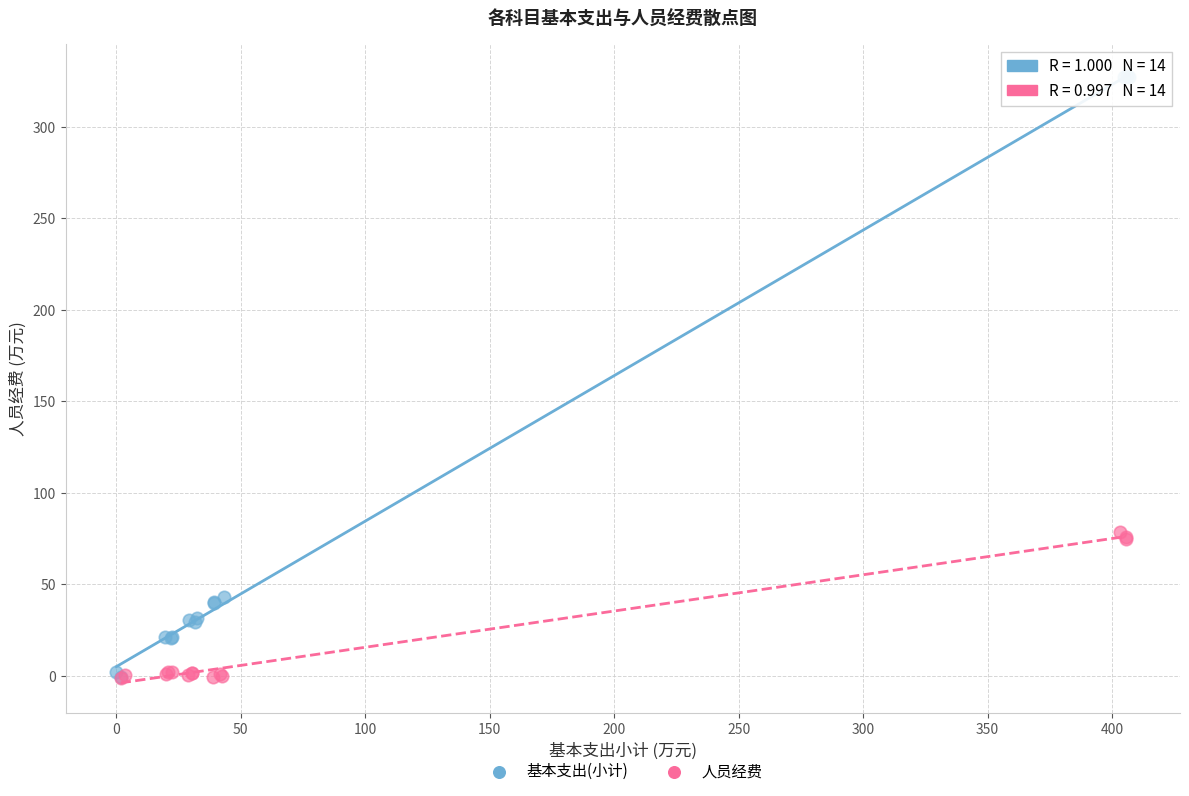

Which series has the widest spread of Y values?

基本支出(小计)